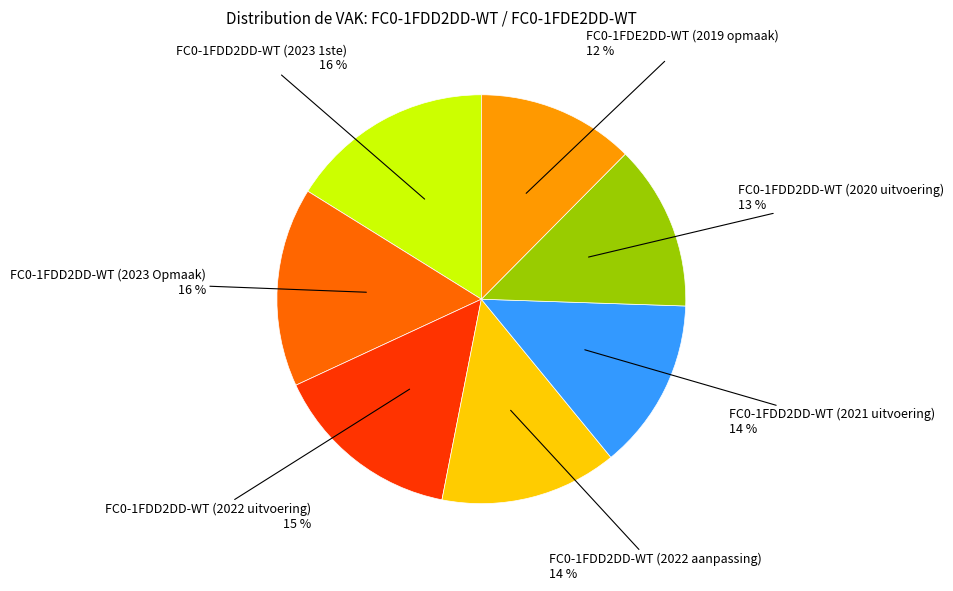

To the nearest percent, what is the difference between the largest and smallest slice percentages?

4%